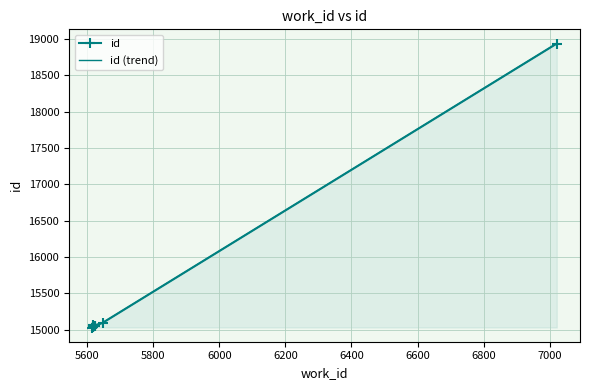

How many lines are shown in the chart?

2